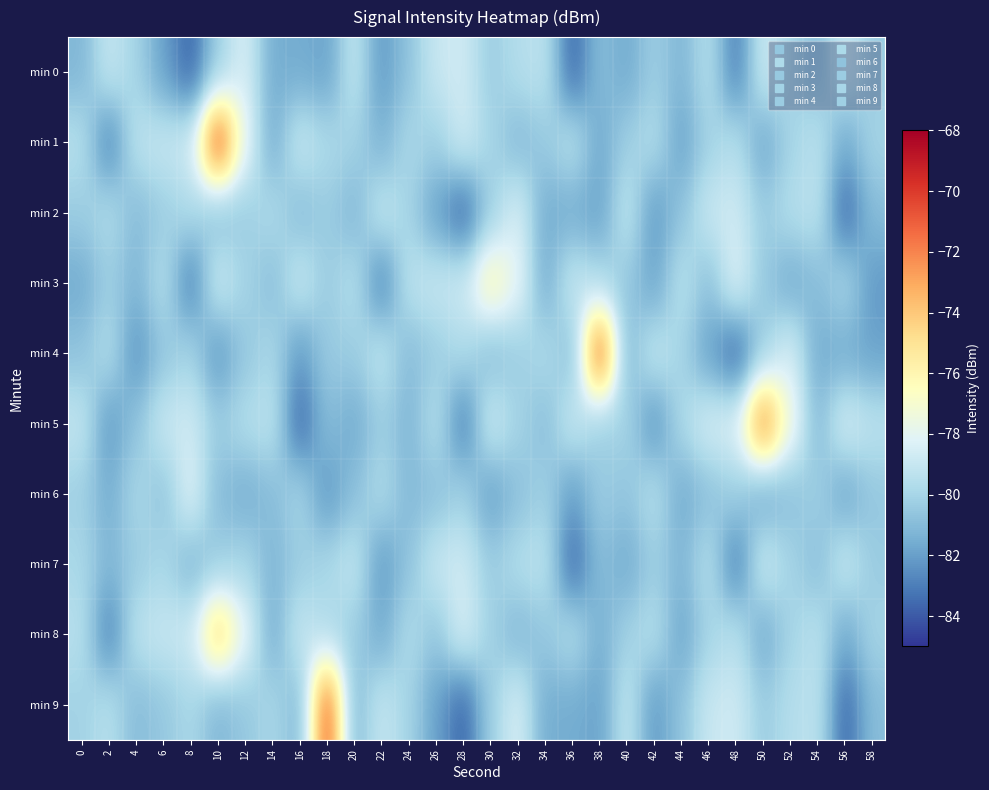

Reading left to right, what are all the values shown in this chart?

min 0: 0=-81.2	2=-79.0	4=-80.0	6=-81.9	8=-83.8	10=-80.2	12=-78.4	14=-81.6	16=-81.6	18=-81.9	20=-79.1	22=-82.2	24=-80.7	26=-78.9	28=-78.7	30=-80.4	32=-79.6	34=-79.3	36=-83.7	38=-80.9	40=-81.6	42=-80.3	44=-81.2	46=-79.5	48=-83.0	50=-78.7	52=-80.0	54=-80.9	56=-78.9	58=-80.4
min 1: 0=-79.5	2=-82.9	4=-79.3	6=-79.0	8=-78.8	10=-70.0	12=-77.8	14=-81.6	16=-78.9	18=-79.8	20=-80.1	22=-81.3	24=-79.9	26=-80.2	28=-78.7	30=-80.0	32=-81.1	34=-80.5	36=-79.3	38=-81.7	40=-80.2	42=-79.6	44=-81.9	46=-80.1	48=-79.5	50=-81.8	52=-80.0	54=-79.4	56=-81.7	58=-80.0
min 2: 0=-80.3	2=-79.7	4=-81.0	6=-80.3	8=-79.7	10=-81.0	12=-80.3	14=-79.7	16=-81.0	18=-80.3	20=-81.2	22=-79.0	24=-80.0	26=-81.9	28=-83.8	30=-80.2	32=-78.4	34=-81.6	36=-81.6	38=-81.9	40=-79.1	42=-82.2	44=-80.7	46=-78.9	48=-78.7	50=-80.4	52=-79.6	54=-79.3	56=-83.7	58=-80.9
min 3: 0=-81.6	2=-80.3	4=-81.2	6=-79.5	8=-83.0	10=-78.7	12=-80.0	14=-80.9	16=-78.9	18=-80.4	20=-79.5	22=-82.9	24=-79.3	26=-79.0	28=-78.8	30=-76.0	32=-77.8	34=-81.6	36=-78.9	38=-79.8	40=-80.5	42=-81.8	44=-79.4	46=-80.8	48=-78.2	50=-80.5	52=-81.6	54=-81.0	56=-79.8	58=-82.2
min 4: 0=-80.7	2=-79.6	4=-82.4	6=-80.6	8=-80.0	10=-82.3	12=-80.5	14=-79.9	16=-82.2	18=-80.4	20=-80.3	22=-79.2	24=-81.0	26=-80.3	28=-79.7	30=-81.0	32=-80.3	34=-79.7	36=-81.0	38=-70.3	40=-81.2	42=-79.0	44=-80.0	46=-81.9	48=-83.8	50=-80.2	52=-78.4	54=-81.6	56=-81.6	58=-81.9
min 5: 0=-79.1	2=-82.2	4=-80.7	6=-78.9	8=-78.7	10=-80.4	12=-79.6	14=-79.3	16=-83.7	18=-80.9	20=-81.6	22=-80.3	24=-81.2	26=-79.5	28=-83.0	30=-78.7	32=-80.0	34=-80.9	36=-78.9	38=-80.4	40=-80.0	42=-82.4	44=-79.8	46=-78.5	48=-78.3	50=-71.5	52=-77.3	54=-81.1	56=-78.4	58=-79.3
min 6: 0=-80.2	2=-81.5	4=-79.9	6=-80.7	8=-78.2	10=-81.0	12=-81.5	14=-81.0	16=-79.9	18=-82.3	20=-80.8	22=-79.7	24=-81.1	26=-80.8	28=-80.1	30=-82.0	32=-80.8	34=-80.2	36=-82.1	38=-80.3	40=-80.6	42=-79.5	44=-81.6	46=-80.8	48=-80.2	50=-81.8	52=-80.8	54=-80.2	56=-81.8	58=-80.5
min 7: 0=-79.9	2=-81.2	4=-80.3	6=-79.9	8=-81.2	10=-80.3	12=-79.9	14=-81.2	16=-80.3	18=-79.9	20=-79.1	22=-82.2	24=-80.7	26=-78.9	28=-78.7	30=-80.4	32=-79.6	34=-79.3	36=-83.7	38=-80.9	40=-81.6	42=-80.3	44=-81.2	46=-79.5	48=-83.0	50=-78.7	52=-80.0	54=-80.9	56=-78.9	58=-80.4
min 8: 0=-79.5	2=-82.9	4=-79.3	6=-79.0	8=-78.8	10=-74.0	12=-77.8	14=-81.6	16=-78.9	18=-79.8	20=-80.3	22=-81.6	24=-79.7	26=-80.6	28=-78.4	30=-80.2	32=-81.2	34=-80.6	36=-79.5	38=-81.5	40=-80.1	42=-79.5	44=-81.8	46=-80.0	48=-79.4	50=-81.7	52=-80.0	54=-79.4	56=-81.7	58=-80.0
min 9: 0=-80.1	2=-79.5	4=-81.0	6=-80.5	8=-79.9	10=-81.2	12=-80.5	14=-79.9	16=-81.2	18=-70.5	20=-81.2	22=-79.0	24=-80.0	26=-81.9	28=-83.8	30=-80.2	32=-78.4	34=-81.6	36=-81.6	38=-81.9	40=-79.1	42=-82.2	44=-80.7	46=-78.9	48=-78.7	50=-80.4	52=-79.6	54=-79.3	56=-83.7	58=-80.9